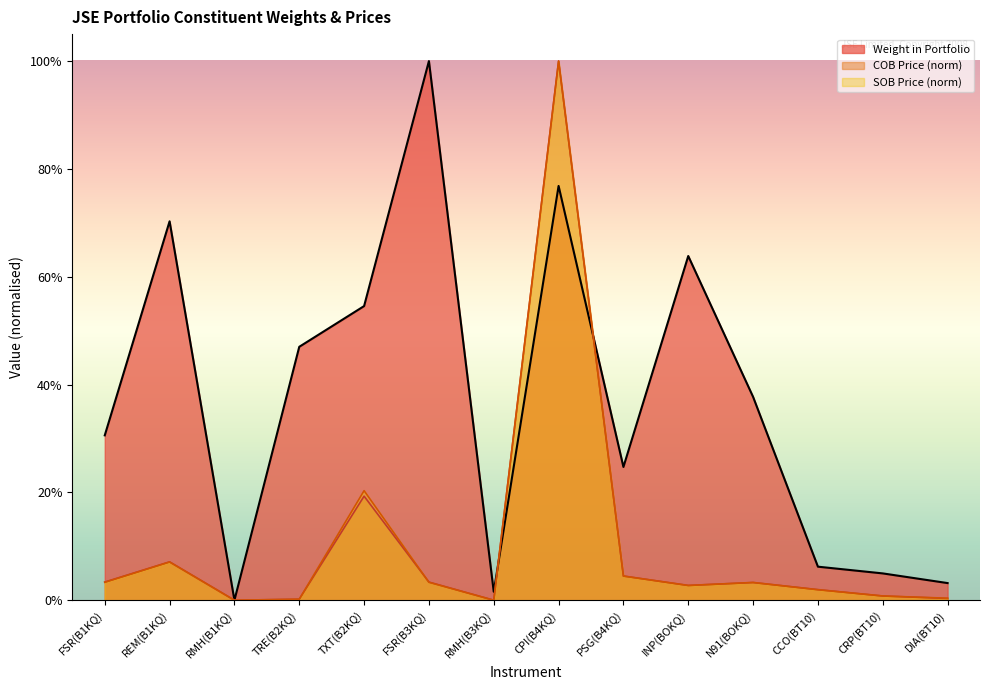

True or false: SOB Price has a value of 0.0 at N91(BOKQ).

False